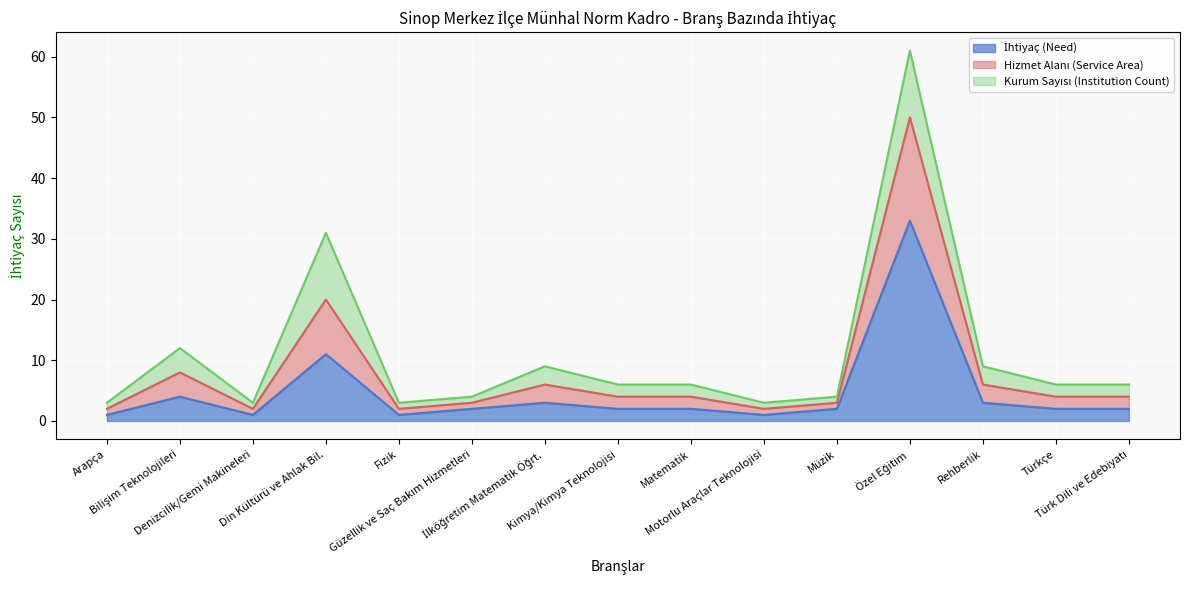

True or false: Hizmet Alanı (Service Area) and İhtiyaç (Need) intersect in this chart.

False